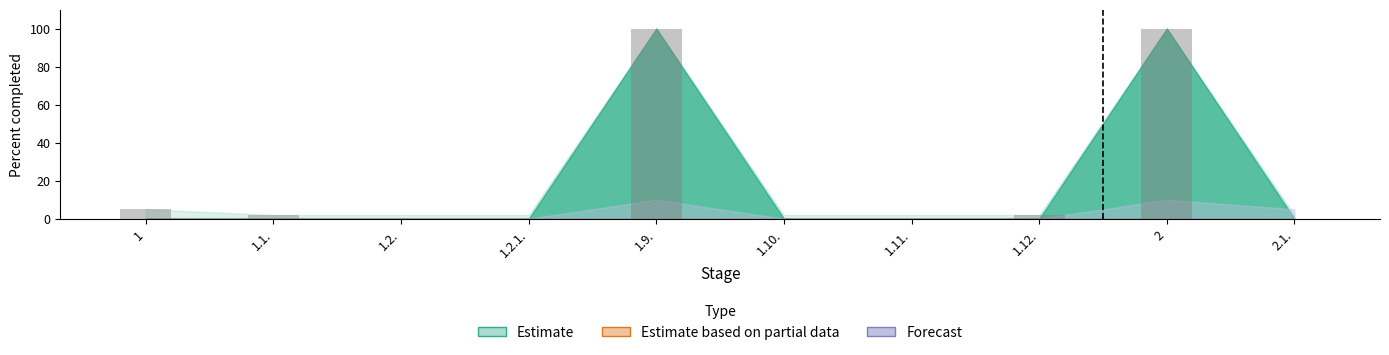

What is the maximum value shown in the chart?

100